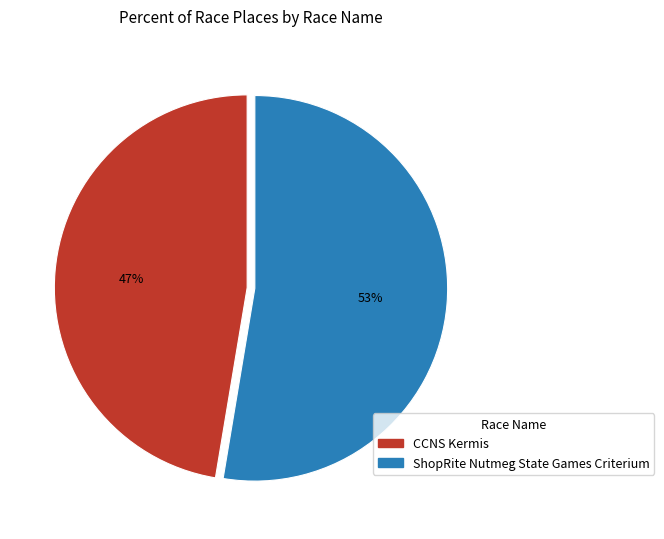

To the nearest percent, what portion does CCNS Kermis represent?

47%